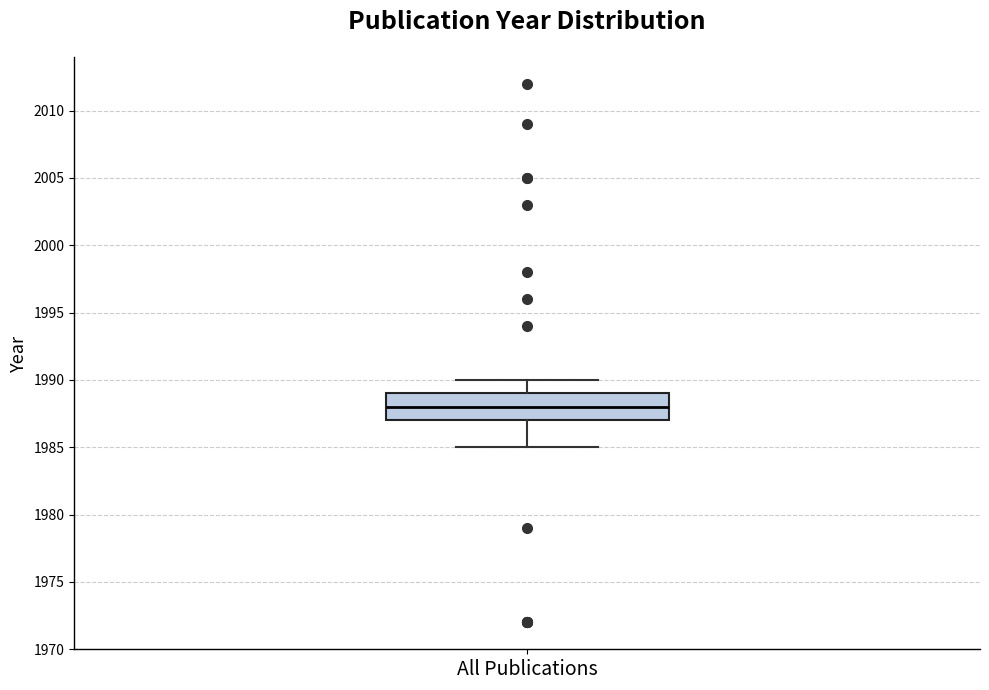

Read this box plot against the y-axis: the position of the median line, the range covered by the box, and the ends of both whiskers. The values are not printed on the chart, so give them approximately, as read against the axis.

median 1988, box 1987 to 1989, whiskers 1985 to 1990